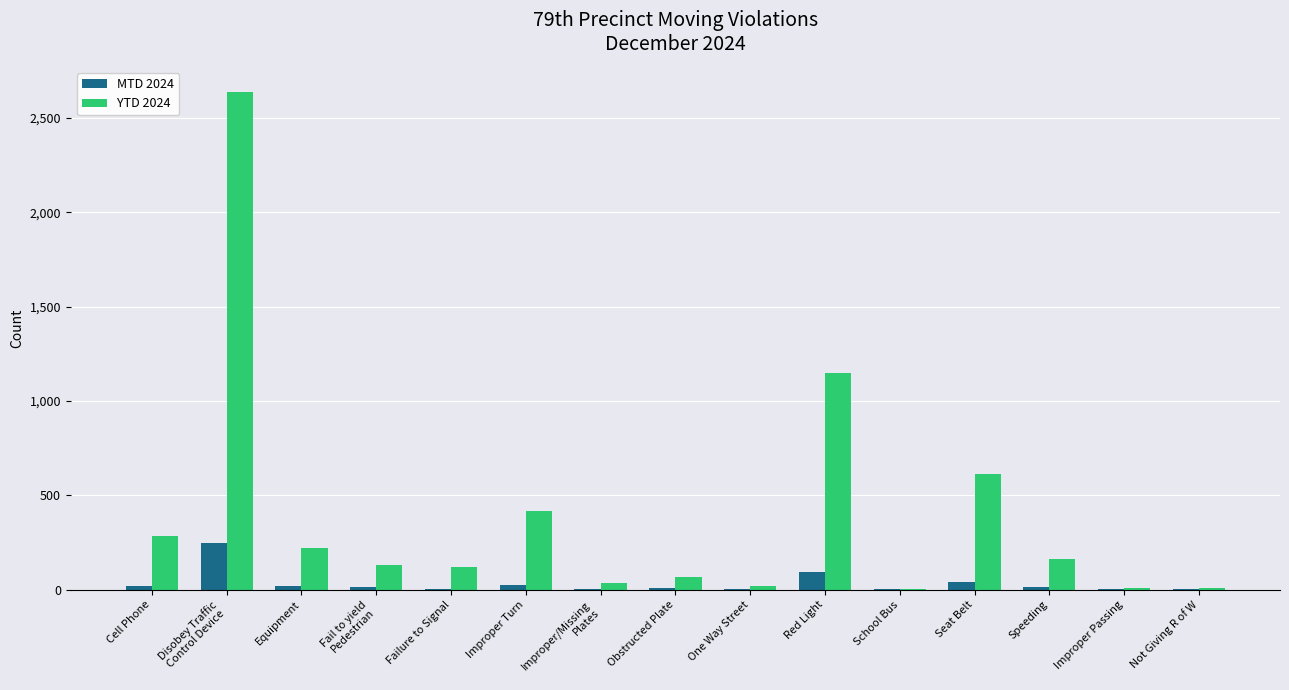

True or false: YTD 2024 has a value of 161 at Speeding.

True